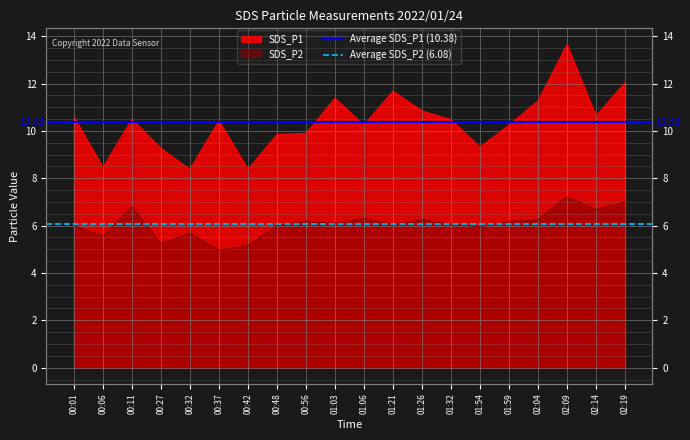

What is the value of the Average SDS_P2 (6.08) point at the 1st from the left?

6.1